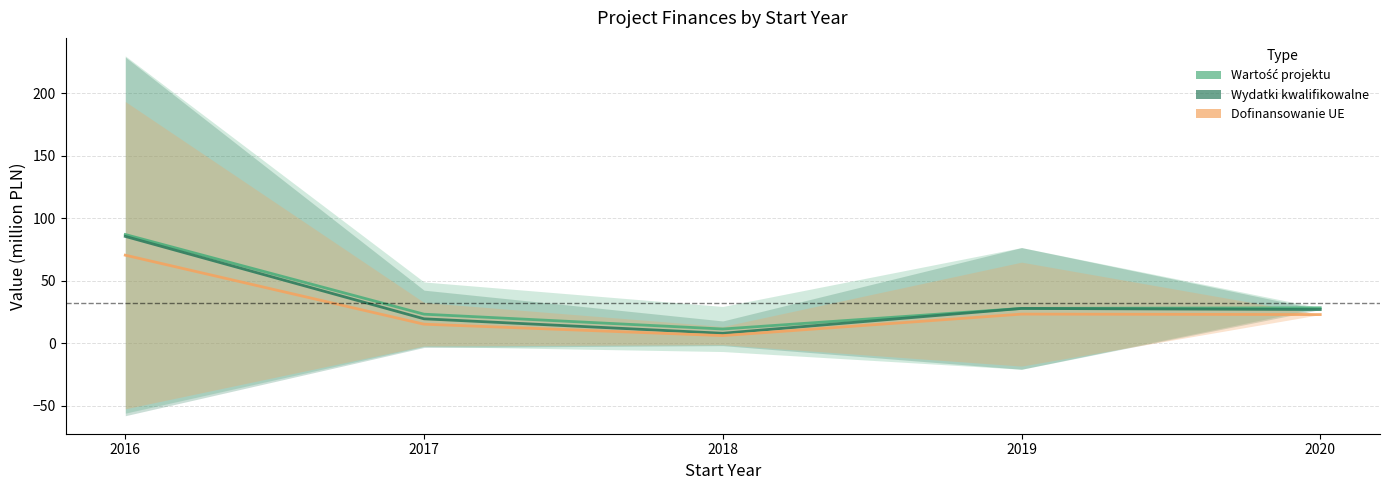

The Wydatki kwalifikowalne series shows 11.7 at 2018. True or false?

False